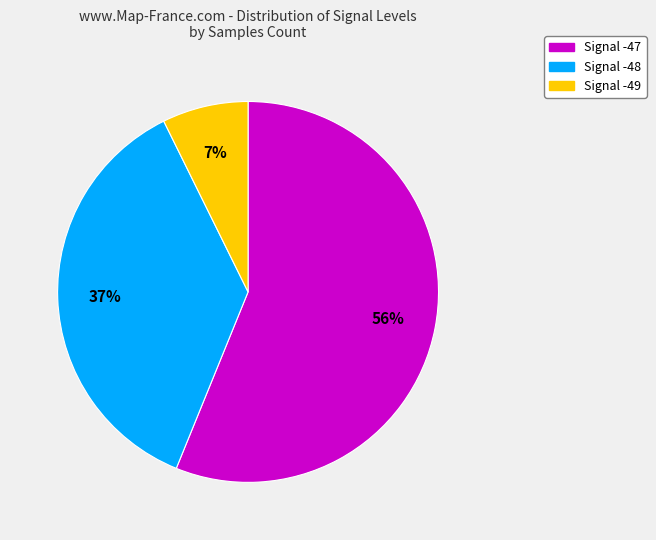

Rank the categories by value from highest to lowest.

Signal -47, Signal -48, Signal -49